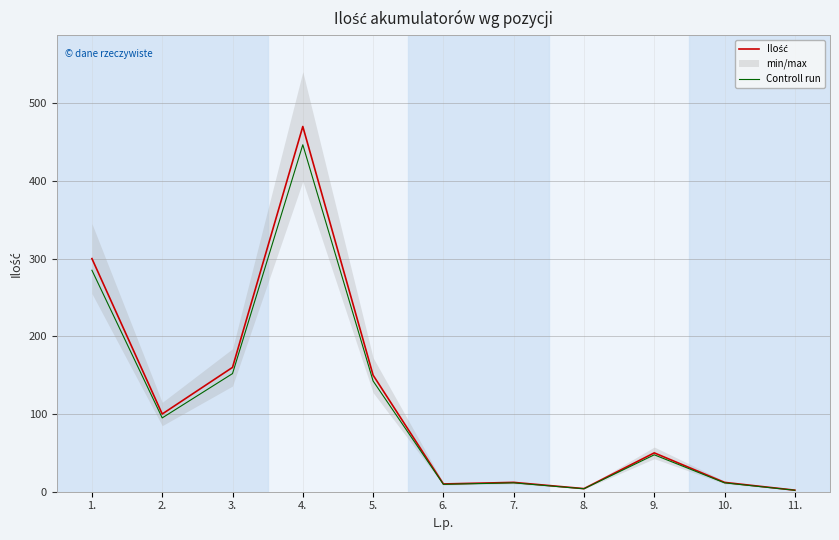

At which category does Ilość reach its first local valley?

2.